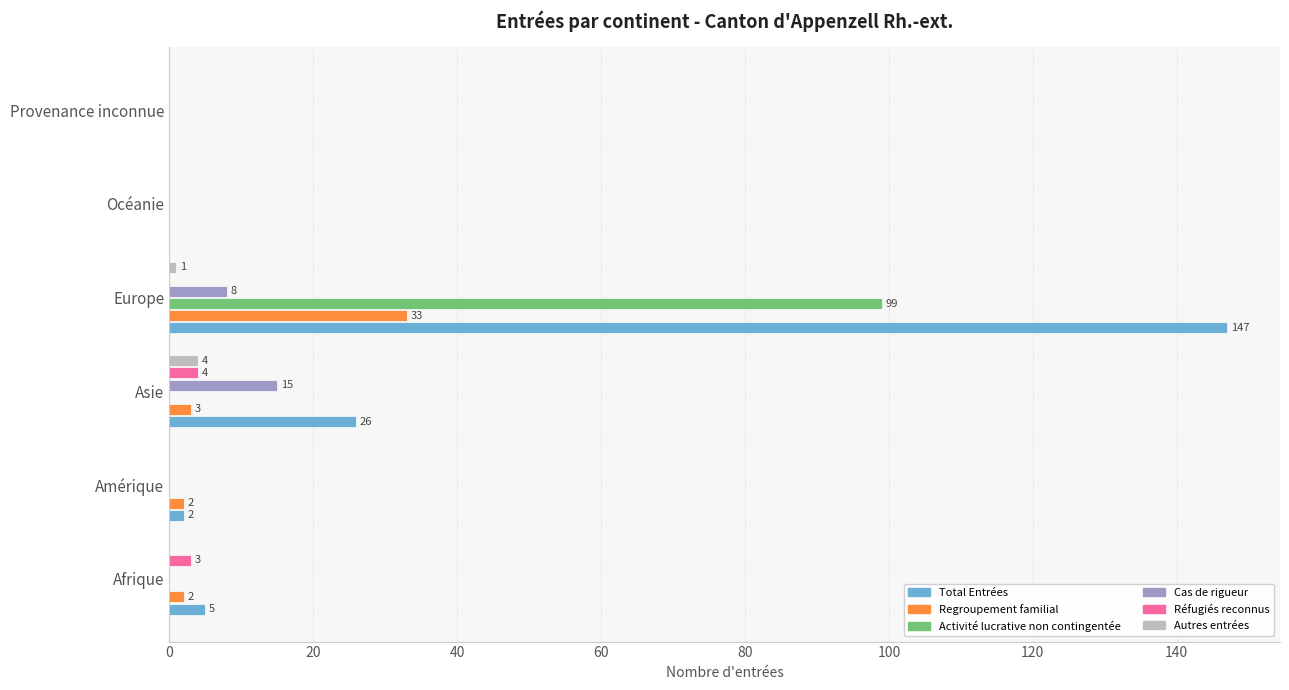

The value of Cas de rigueur at Amérique is 0. True or false?

True